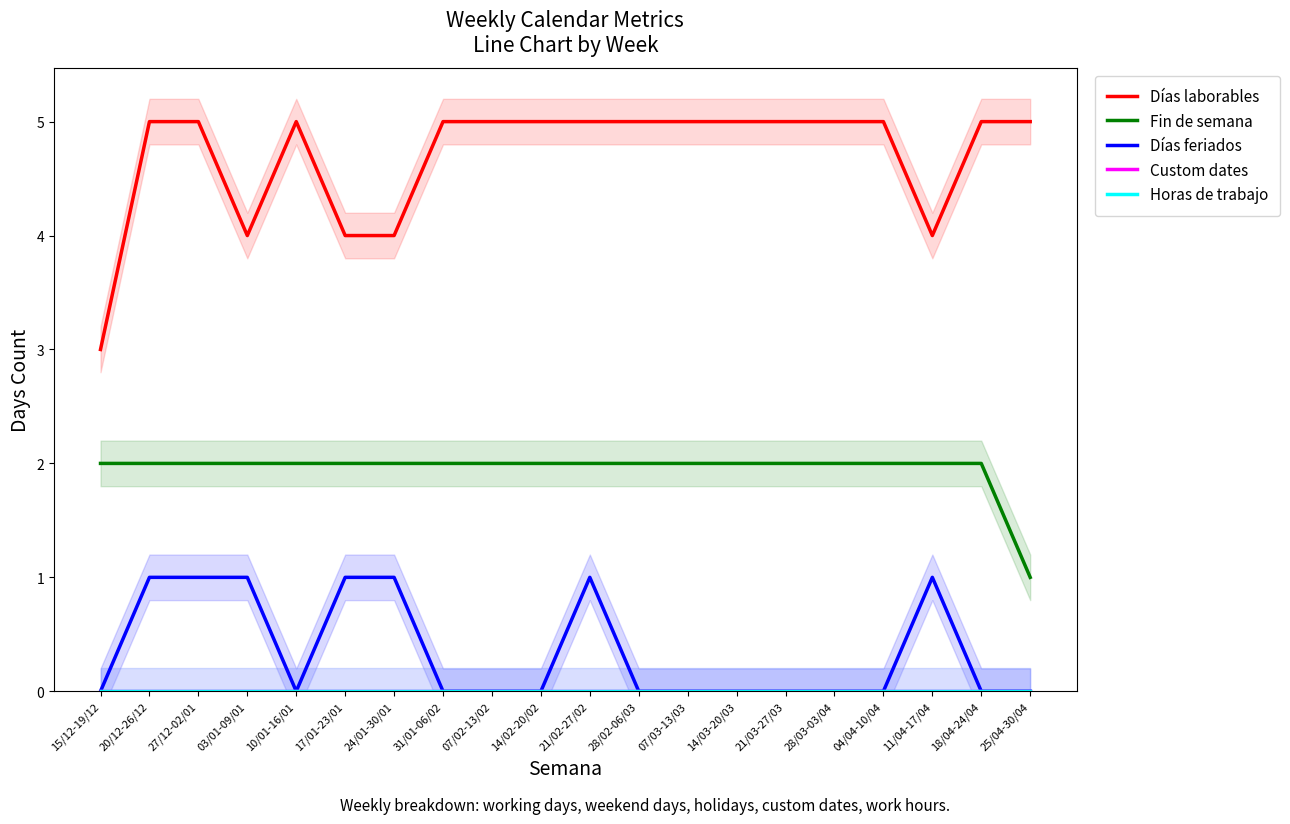

Reading left to right, extract all data points from this chart.

Días laborables: 15/12-19/12=3	20/12-26/12=5	27/12-02/01=5	03/01-09/01=4	10/01-16/01=5	17/01-23/01=4	24/01-30/01=4	31/01-06/02=5	07/02-13/02=5	14/02-20/02=5	21/02-27/02=5	28/02-06/03=5	07/03-13/03=5	14/03-20/03=5	21/03-27/03=5	28/03-03/04=5	04/04-10/04=5	11/04-17/04=4	18/04-24/04=5	25/04-30/04=5
Fin de semana: 15/12-19/12=2	20/12-26/12=2	27/12-02/01=2	03/01-09/01=2	10/01-16/01=2	17/01-23/01=2	24/01-30/01=2	31/01-06/02=2	07/02-13/02=2	14/02-20/02=2	21/02-27/02=2	28/02-06/03=2	07/03-13/03=2	14/03-20/03=2	21/03-27/03=2	28/03-03/04=2	04/04-10/04=2	11/04-17/04=2	18/04-24/04=2	25/04-30/04=1
Días feriados: 15/12-19/12=0	20/12-26/12=1	27/12-02/01=1	03/01-09/01=1	10/01-16/01=0	17/01-23/01=1	24/01-30/01=1	31/01-06/02=0	07/02-13/02=0	14/02-20/02=0	21/02-27/02=1	28/02-06/03=0	07/03-13/03=0	14/03-20/03=0	21/03-27/03=0	28/03-03/04=0	04/04-10/04=0	11/04-17/04=1	18/04-24/04=0	25/04-30/04=0
Custom dates: 15/12-19/12=0	20/12-26/12=0	27/12-02/01=0	03/01-09/01=0	10/01-16/01=0	17/01-23/01=0	24/01-30/01=0	31/01-06/02=0	07/02-13/02=0	14/02-20/02=0	21/02-27/02=0	28/02-06/03=0	07/03-13/03=0	14/03-20/03=0	21/03-27/03=0	28/03-03/04=0	04/04-10/04=0	11/04-17/04=0	18/04-24/04=0	25/04-30/04=0
Horas de trabajo: 15/12-19/12=0	20/12-26/12=0	27/12-02/01=0	03/01-09/01=0	10/01-16/01=0	17/01-23/01=0	24/01-30/01=0	31/01-06/02=0	07/02-13/02=0	14/02-20/02=0	21/02-27/02=0	28/02-06/03=0	07/03-13/03=0	14/03-20/03=0	21/03-27/03=0	28/03-03/04=0	04/04-10/04=0	11/04-17/04=0	18/04-24/04=0	25/04-30/04=0